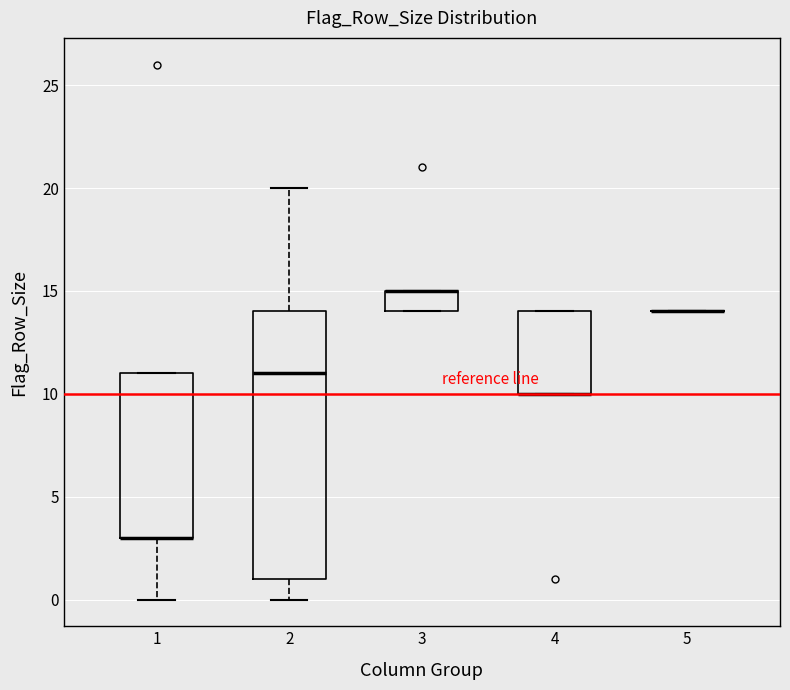

Reading left to right, transcribe this box plot: for each box, give where its median line is, the range the box spans, and where its two whiskers end, as read against the y-axis. The values are not printed on the chart, so give them approximately, as read against the axis.

1: median 3 (drawn on the box's lower edge), box 3 to 11, whiskers 0 to 11
2: median 11, box 1 to 14, whiskers 0 to 20
3: median 15 (drawn on the box's upper edge), box 14 to 15, whiskers 14 to 15
4: median 10 (drawn on the box's lower edge), box 10 to 14, whiskers 10 to 14
5: box collapsed to a line at 14, whiskers 14 to 14